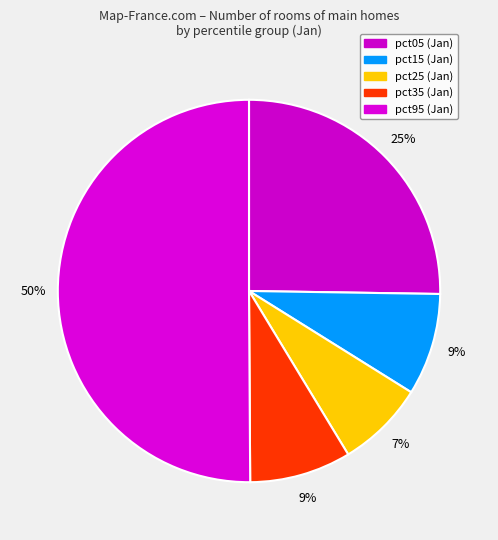

How many slices are in this pie chart?

5